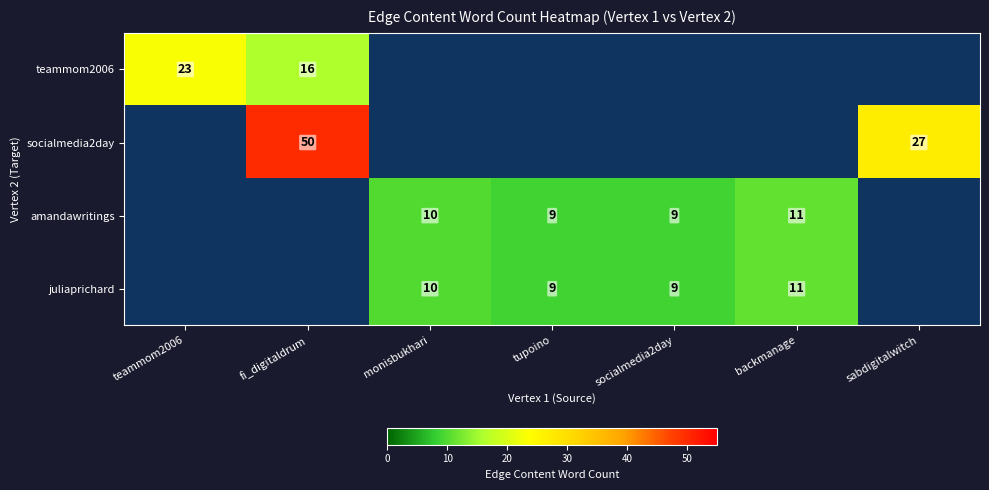

What is the minimum value shown in the chart?

9.0